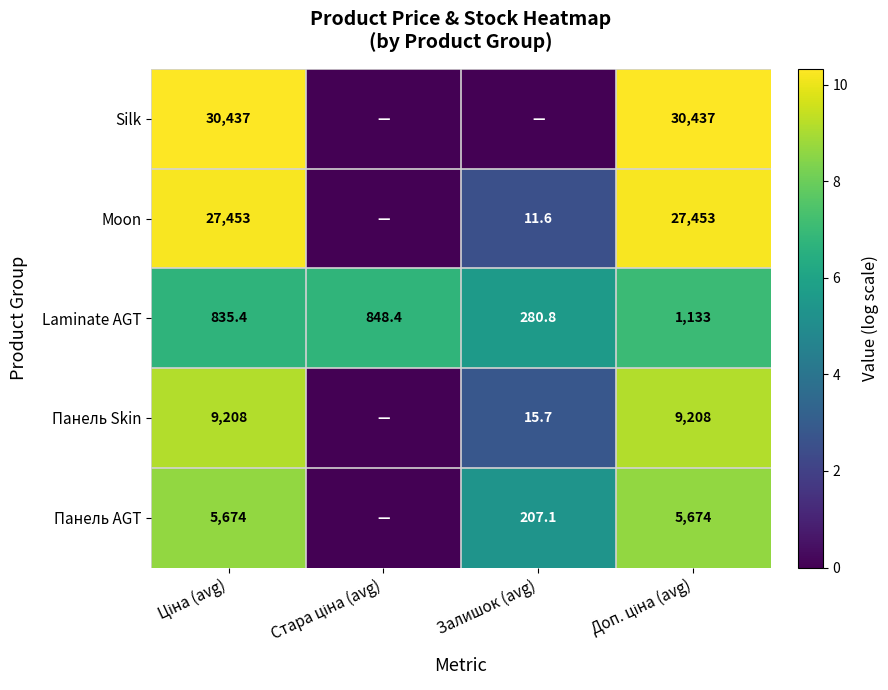

True or false: Панель AGT has a value of 342.2 at Залишок (avg).

False